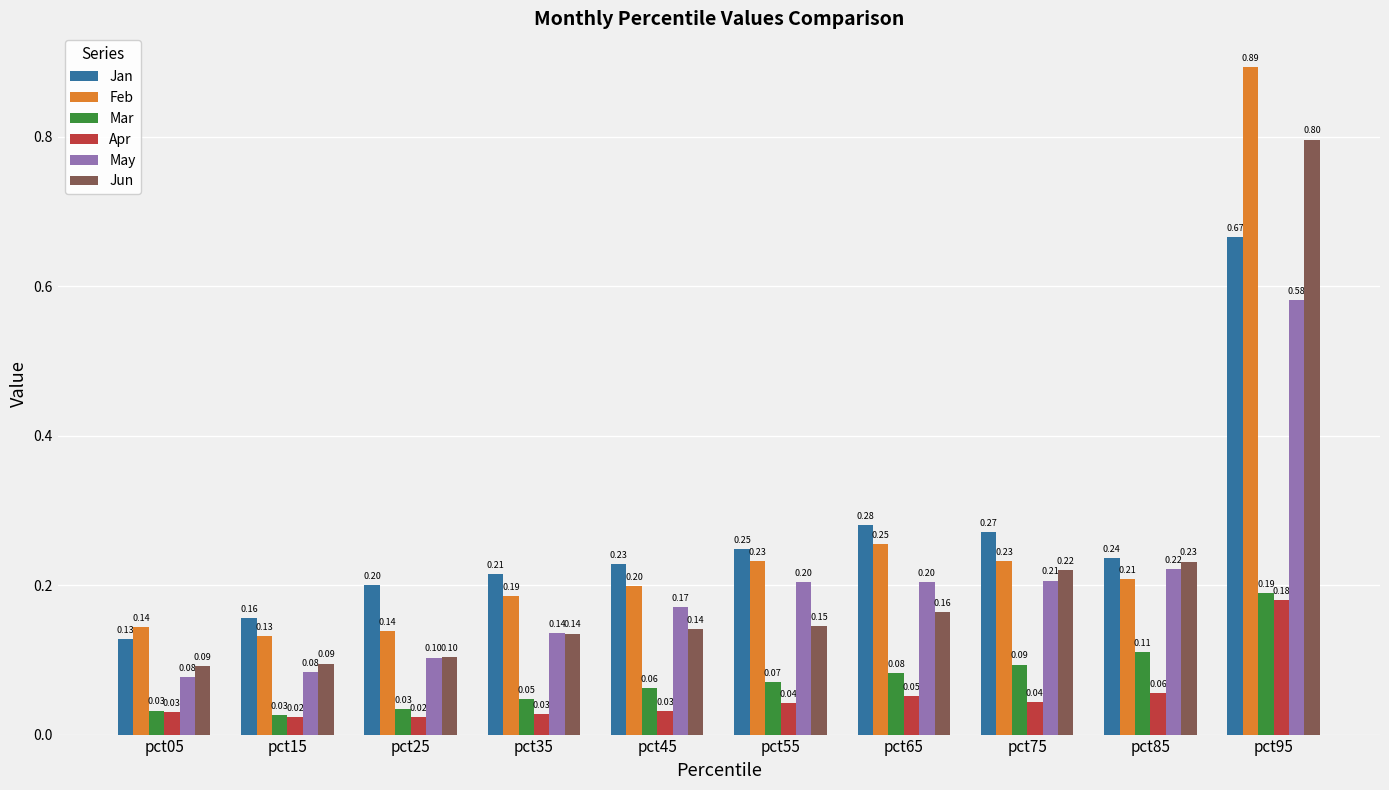

Which series has the largest total across all categories?

Jan